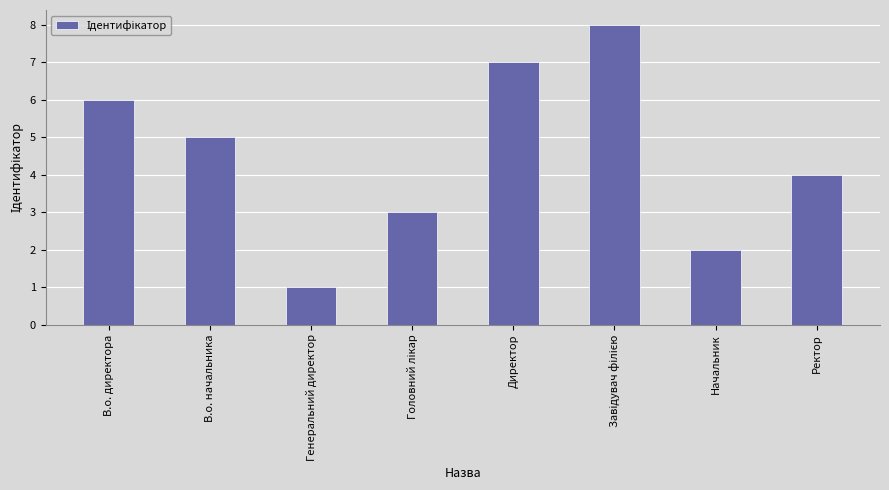

How many bars are there in total?

8